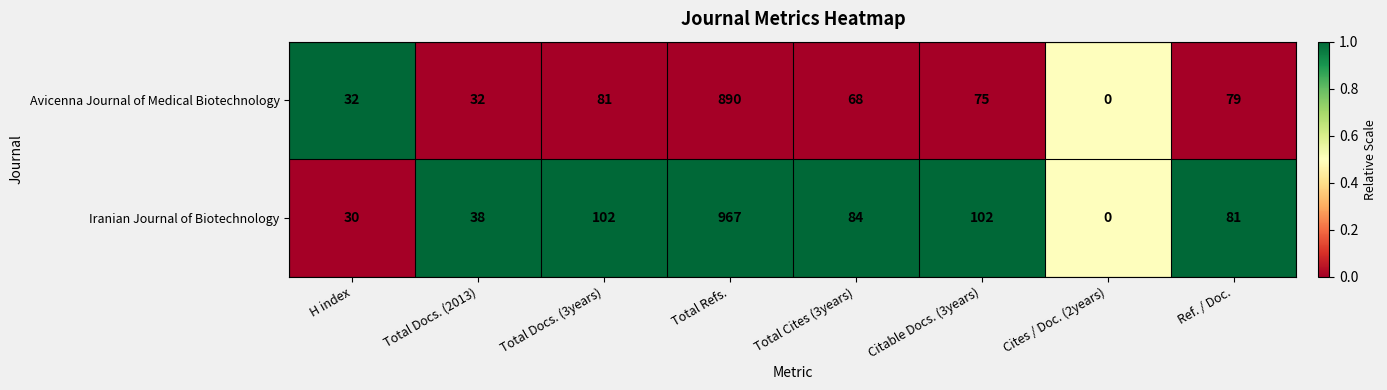

Reading left to right, transcribe all the data shown in this chart.

Avicenna Journal of Medical Biotechnology: H index=32	Total Docs. (2013)=32	Total Docs. (3years)=81	Total Refs.=890	Total Cites (3years)=68	Citable Docs. (3years)=75	Cites / Doc. (2years)=0	Ref. / Doc.=79
Iranian Journal of Biotechnology: H index=30	Total Docs. (2013)=38	Total Docs. (3years)=102	Total Refs.=967	Total Cites (3years)=84	Citable Docs. (3years)=102	Cites / Doc. (2years)=0	Ref. / Doc.=81